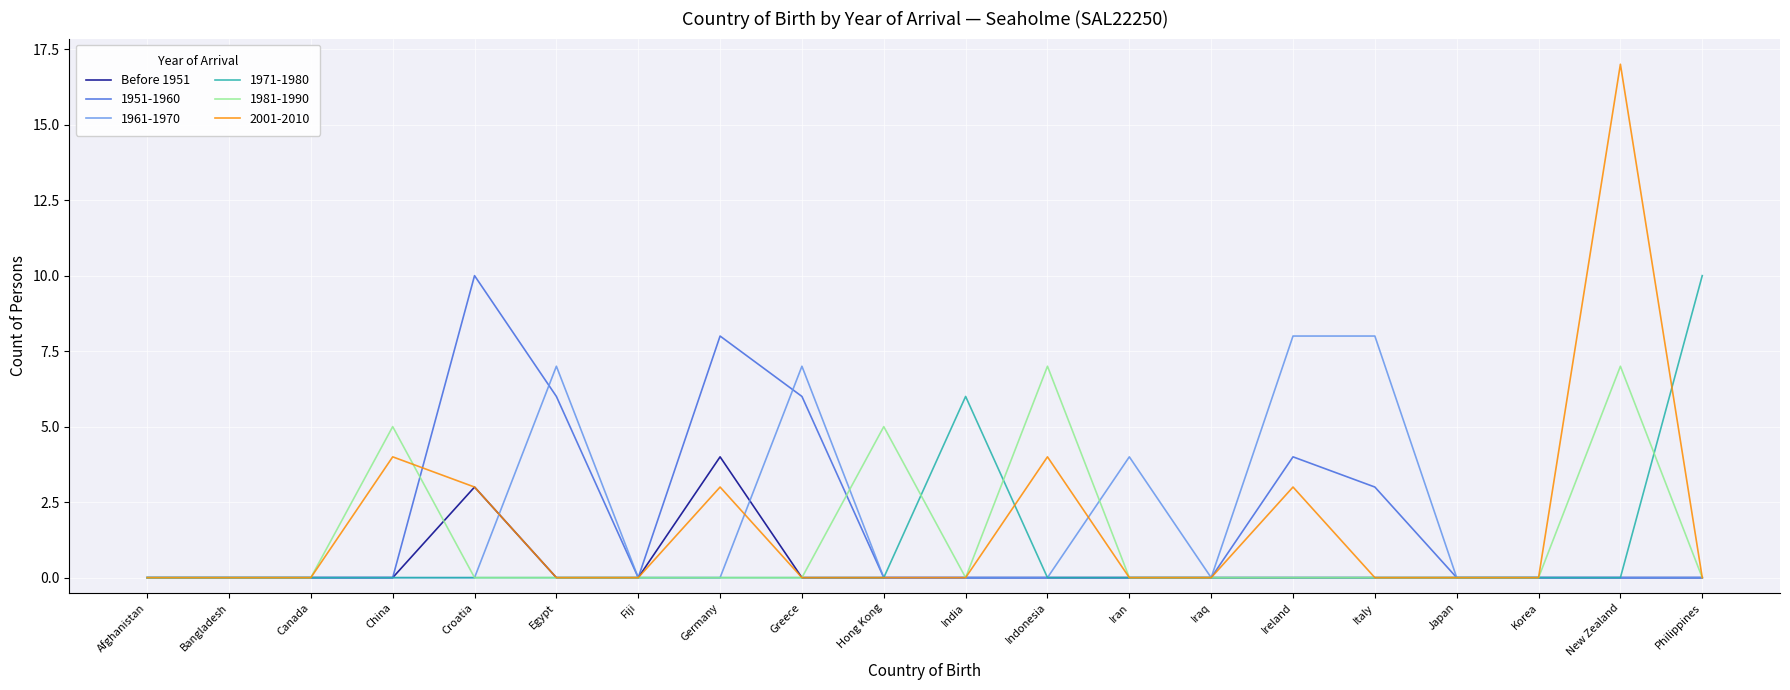

What is the spread (max minus min) of values at India?

6